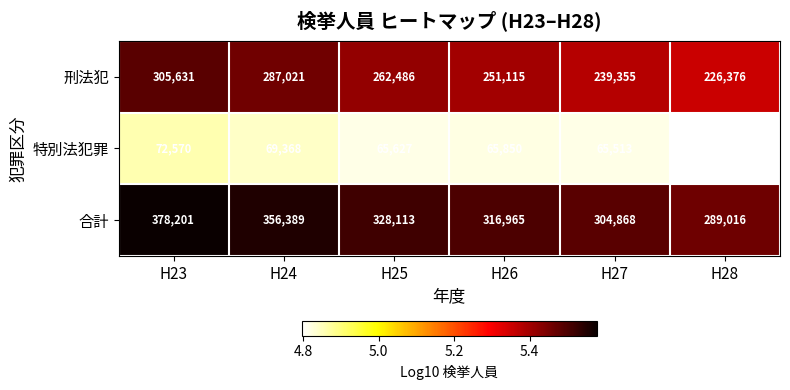

At which category is the sum across all series the highest?

H23